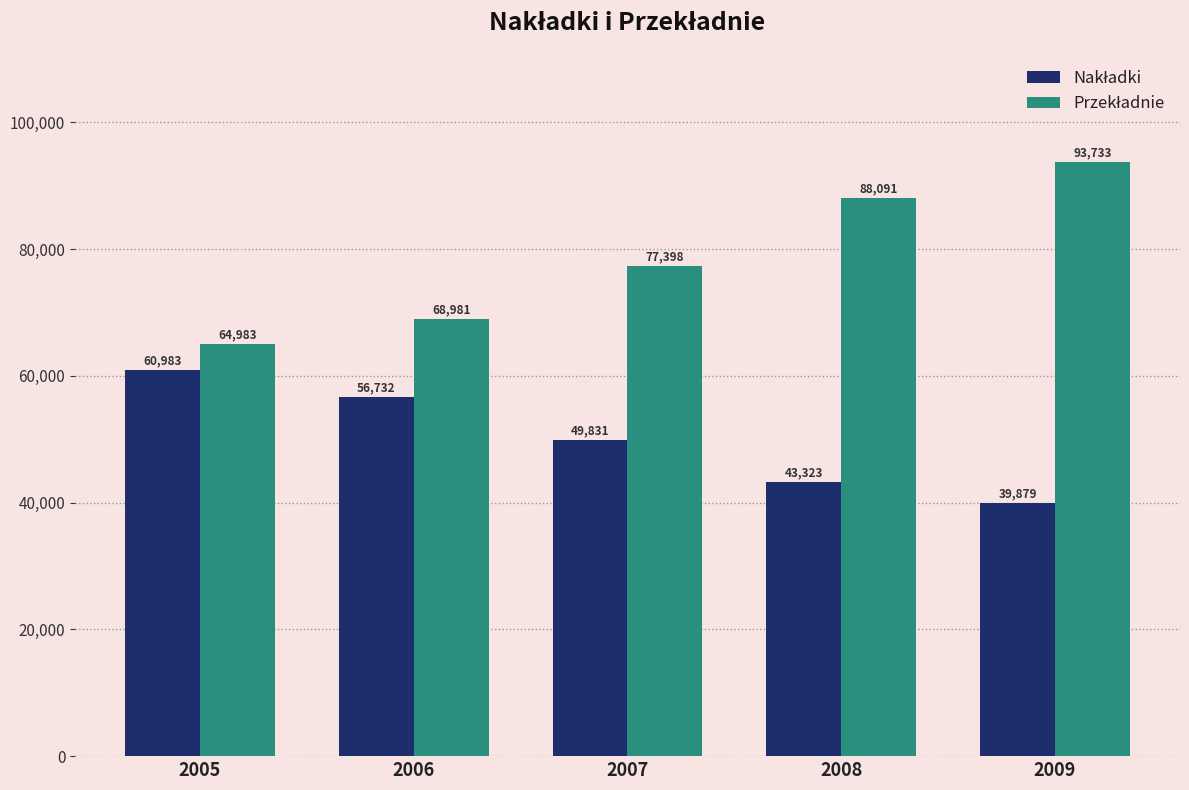

How many groups of bars are there?

5